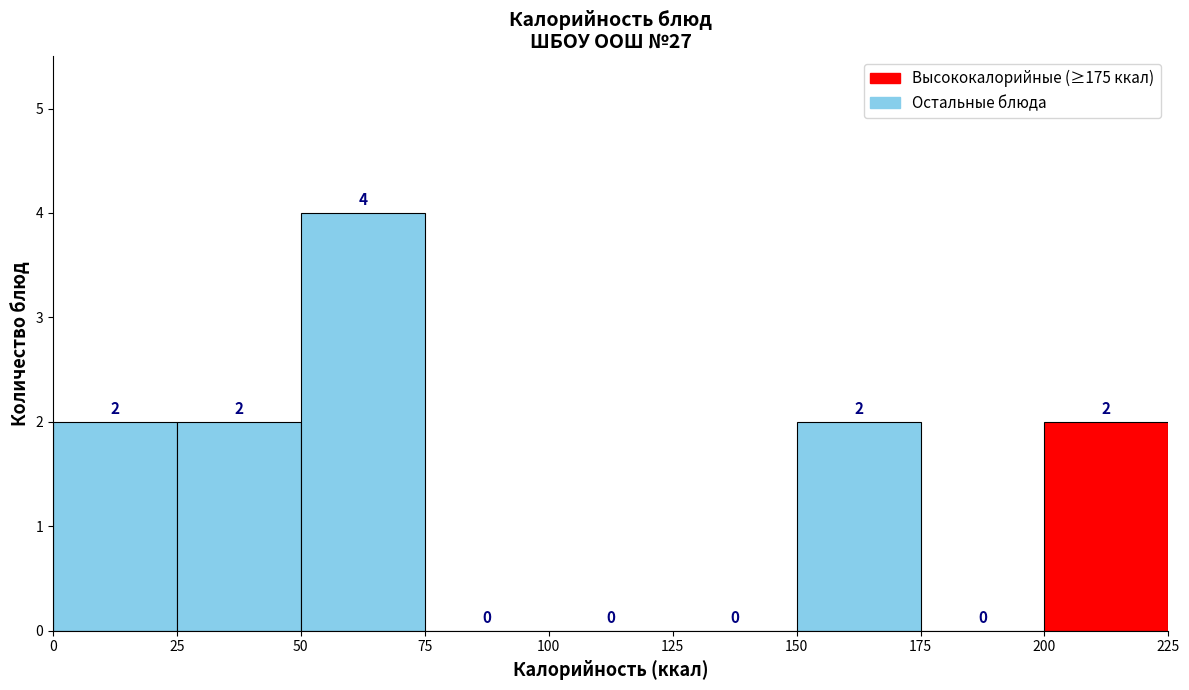

Reading left to right, list every bar in this chart as the range it spans on the x-axis followed by its height.

0 to 25: 2
25 to 50: 2
50 to 75: 4
75 to 100: 0
100 to 125: 0
125 to 150: 0
150 to 175: 2
175 to 200: 0
200 to 225: 2